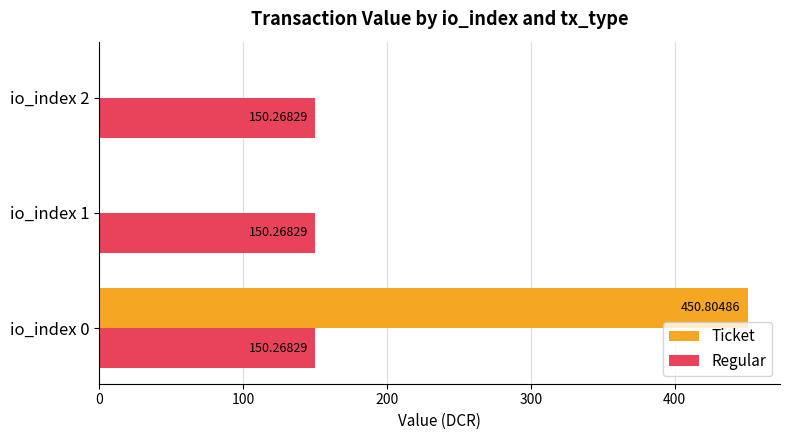

What is the total value across all series at io_index 1?

150.3